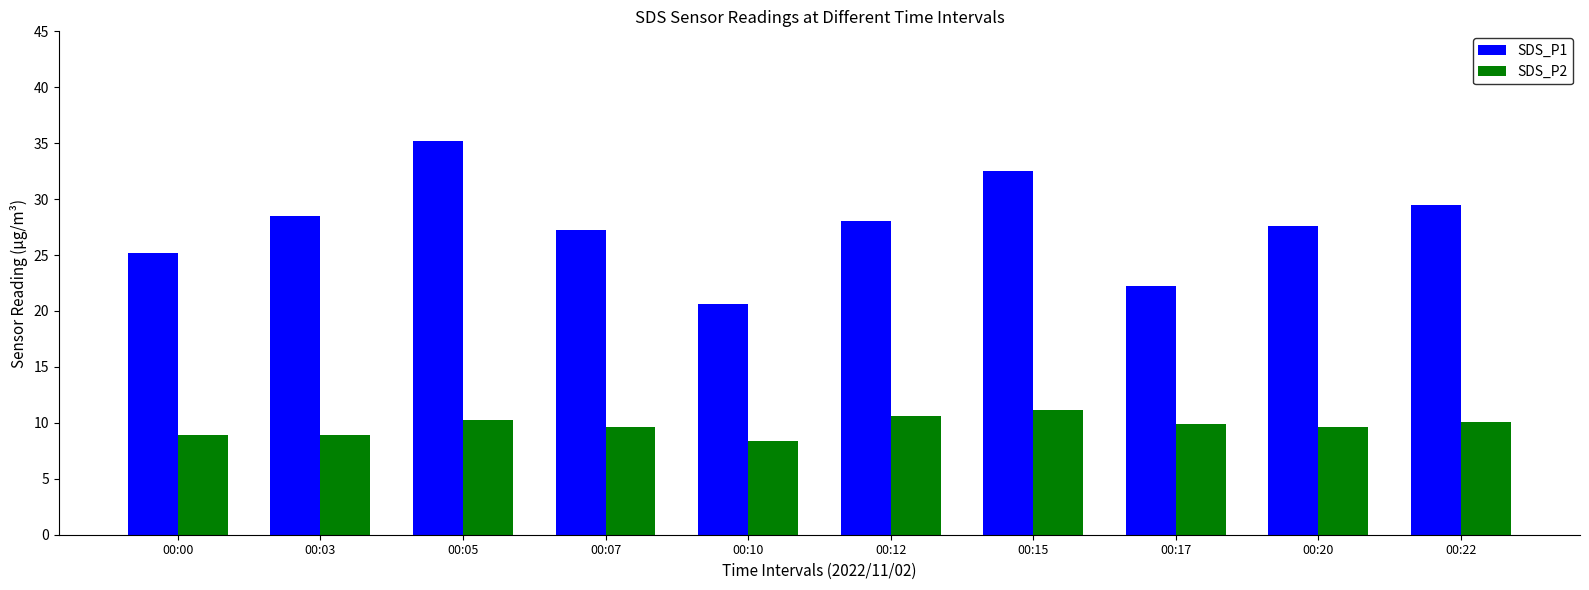

How many data points does each series have?

10